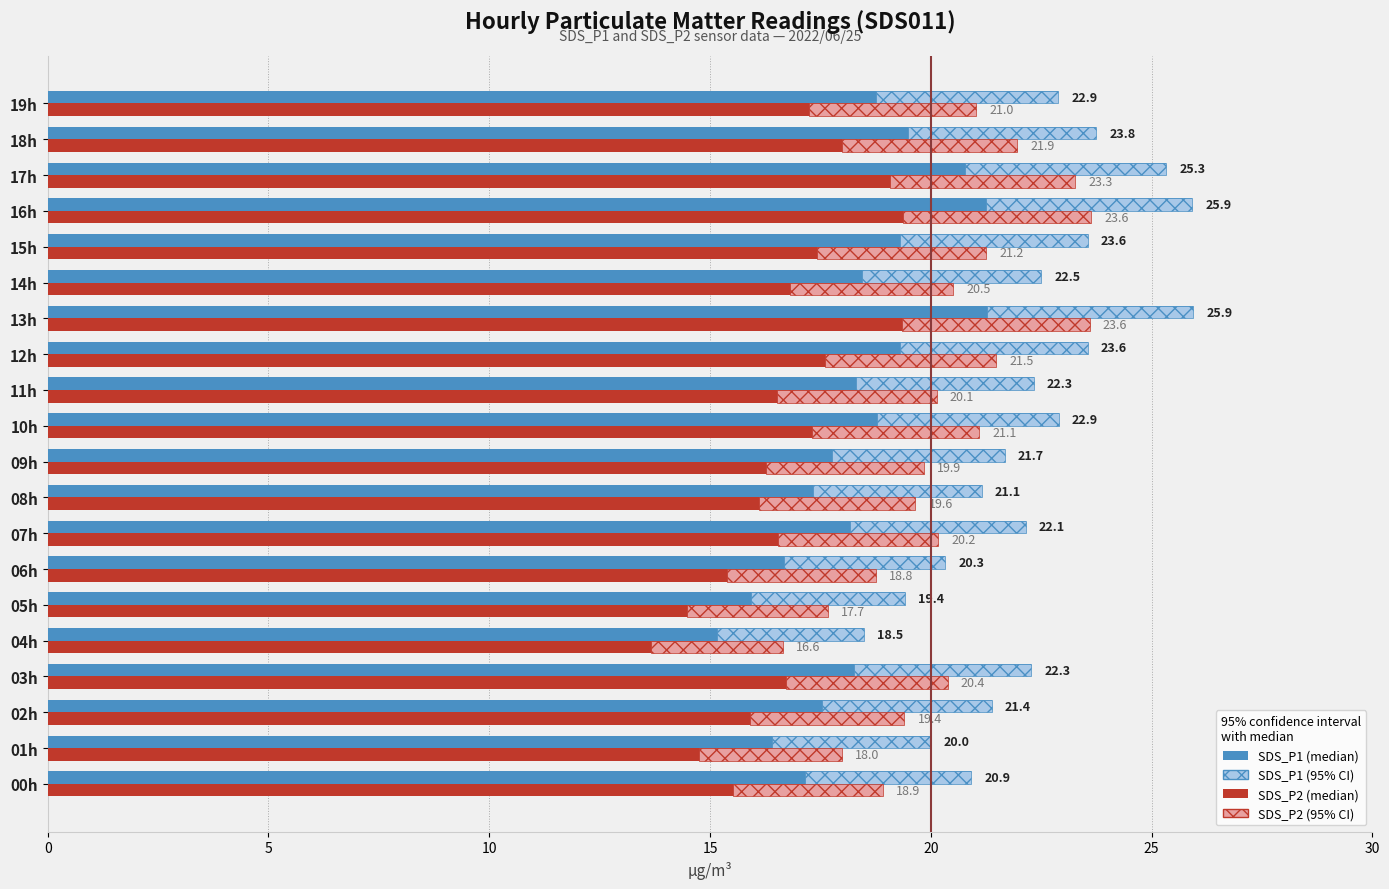

At how many categories does at least one series exceed 21?

15